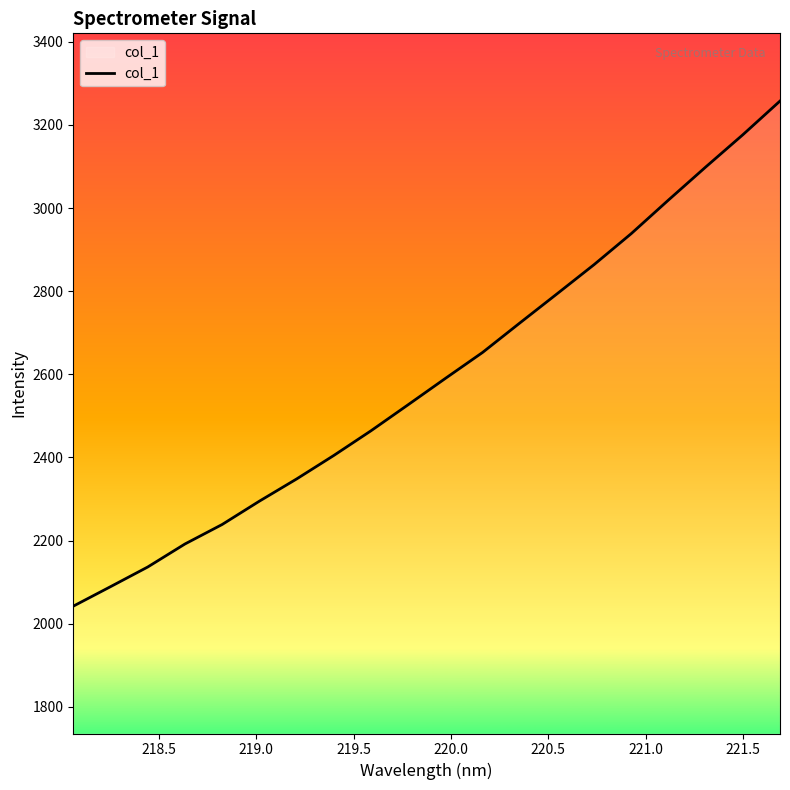

What is the difference between the maximum and minimum values?

1215.2